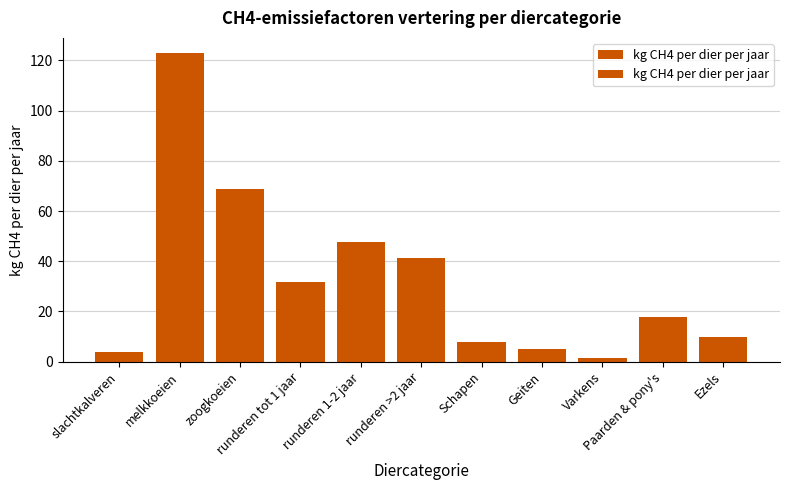

Reading left to right, transcribe all the data shown in this chart.

4.1	122.8	68.9	31.9	47.8	41.4	8.0	5.0	1.5	18.0	10.0